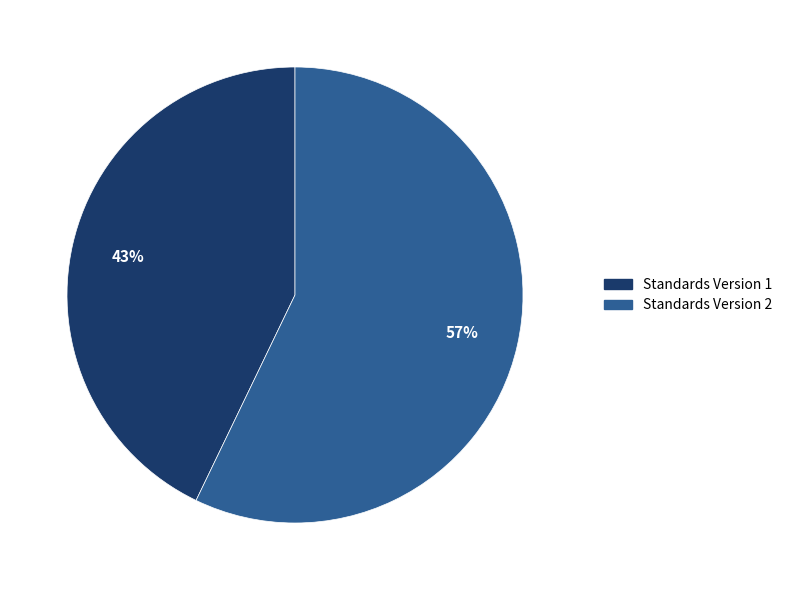

To the nearest percent, what is the average slice percentage?

50%